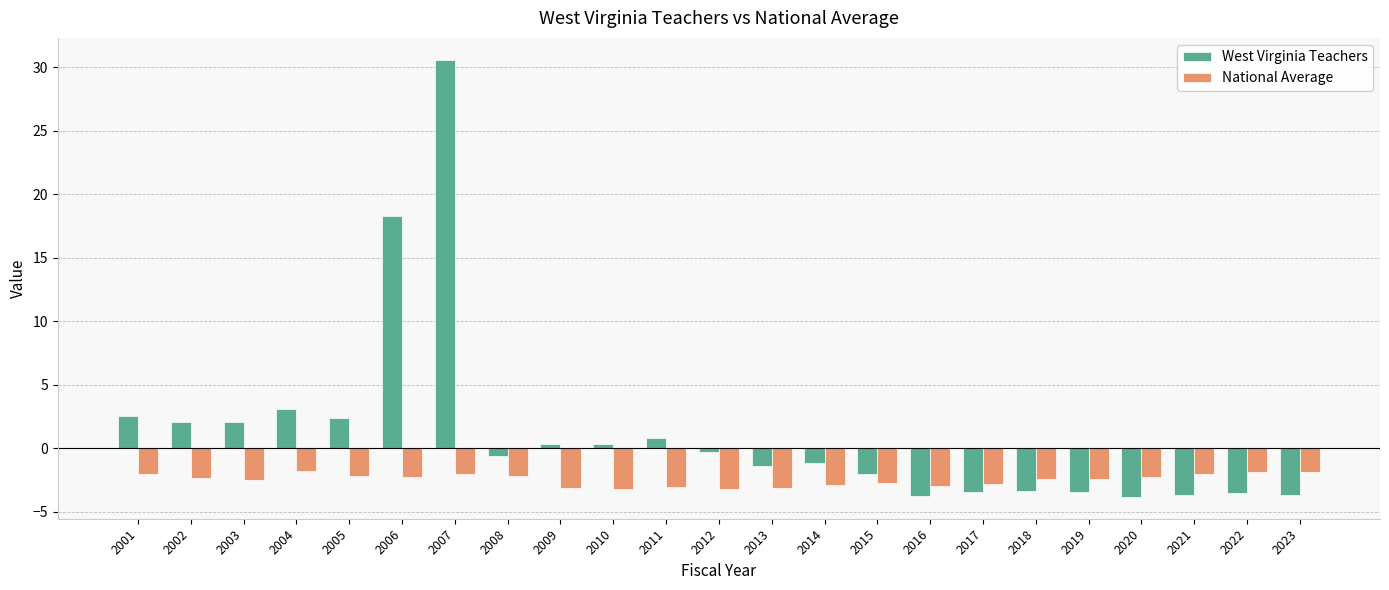

Which series has the largest total across all categories?

West Virginia Teachers